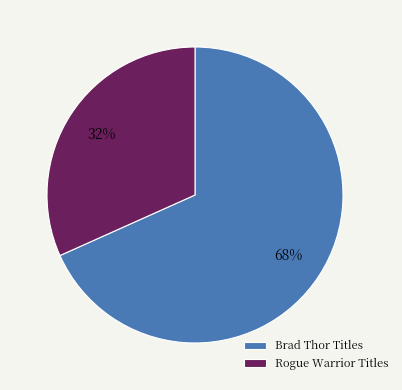

Is Rogue Warrior Titles the majority of the pie?

No